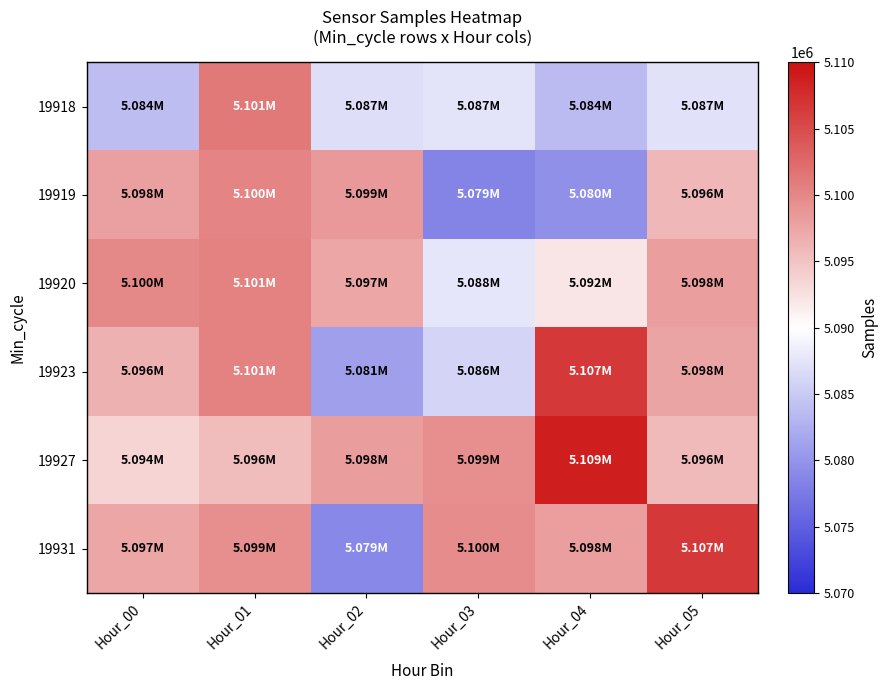

Which series has the largest total across all categories?

19927